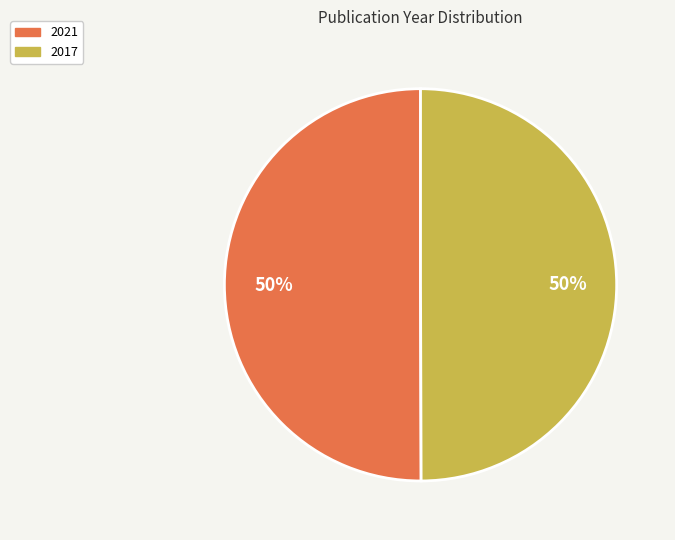

Combined, do 2021 and 2017 account for over 50%?

Yes